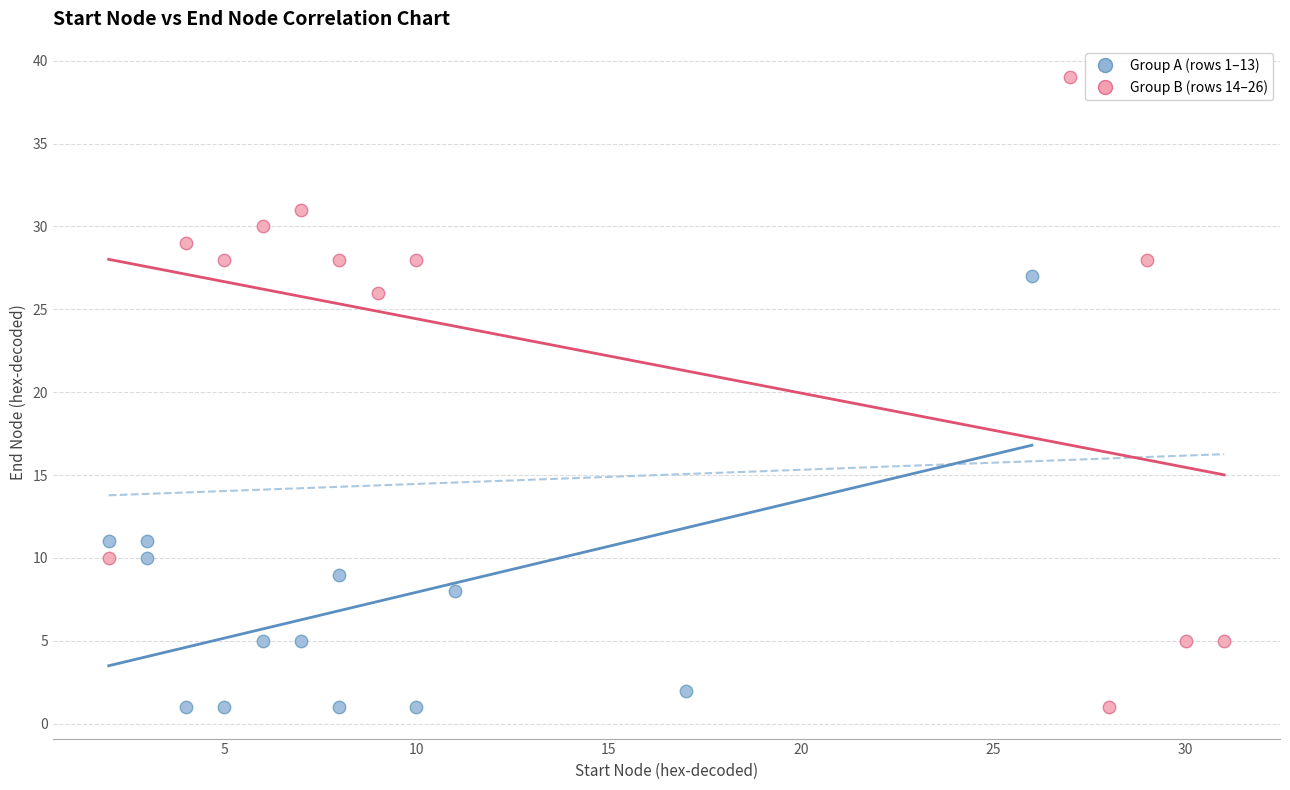

What are all the series names shown in the legend?

Group A (rows 1–13), Group B (rows 14–26)